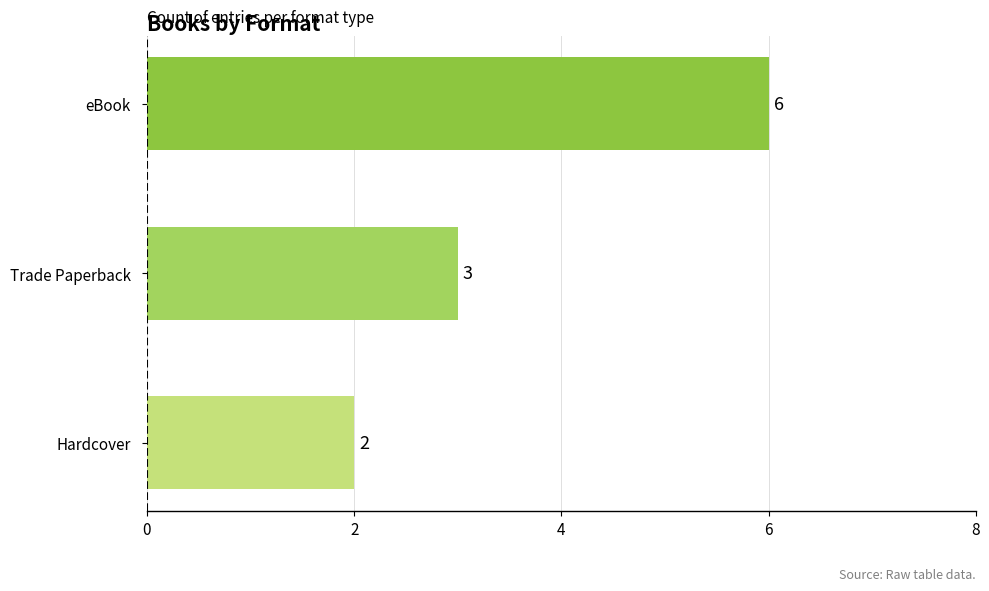

Is it true that the value at Trade Paperback is 3?

True